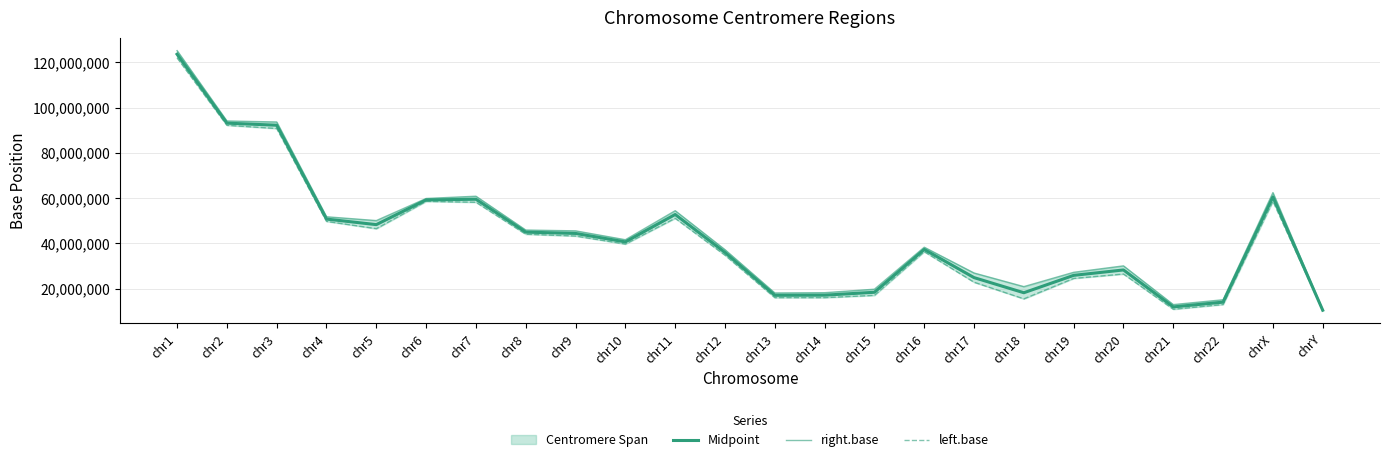

Reading left to right, list all the values displayed in this chart.

Midpoint: 123605523.5	93139351.5	92214016.5	50726026.0	48272854.0	59191911.5	59498944.0	44955505.0	44377363.0	40640102.0	52751711.5	35977330.0	17025624.5	17086762.0	18362627.5	37295920.5	24849830.0	18161053.0	25844927.5	28237290.5	11890184.5	14004553.5	60509061.0	10430492.0
right.base: 125184587.0	94090557.0	93655574.0	51743951.0	50059807.0	59829934.0	60828234.0	45877265.0	45518558.0	41593521.0	54425074.0	37185252.0	18051248.0	18173523.0	19725254.0	38280682.0	26885980.0	20861206.0	27190874.0	30038348.0	12915808.0	15054318.0	62412542.0	10544039.0
left.base: 122026460.0	92188146.0	90772459.0	49708101.0	46485901.0	58553889.0	58169654.0	44033745.0	43236168.0	39686683.0	51078349.0	34769408.0	16000001.0	16000001.0	17000001.0	36311159.0	22813680.0	15460900.0	24498981.0	26436233.0	10864561.0	12954789.0	58605580.0	10316945.0